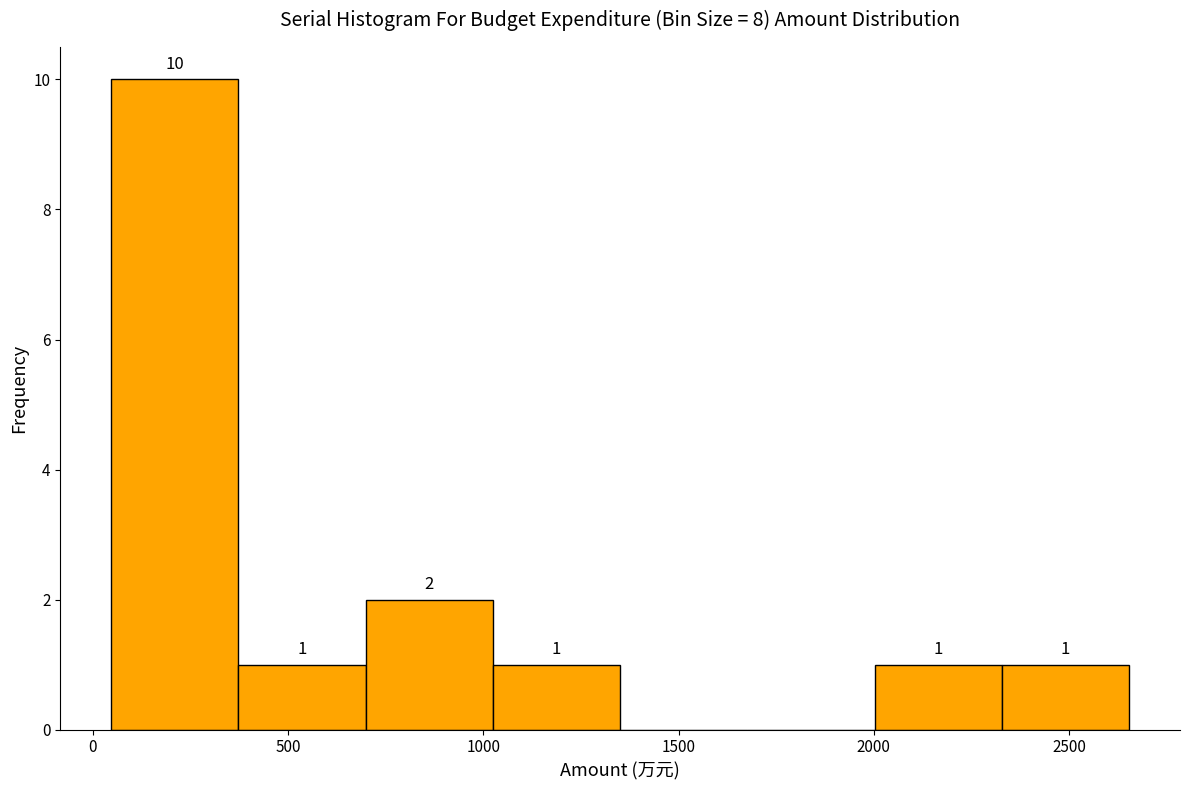

Over which range of the x-axis is the bar tallest?

50 to 350